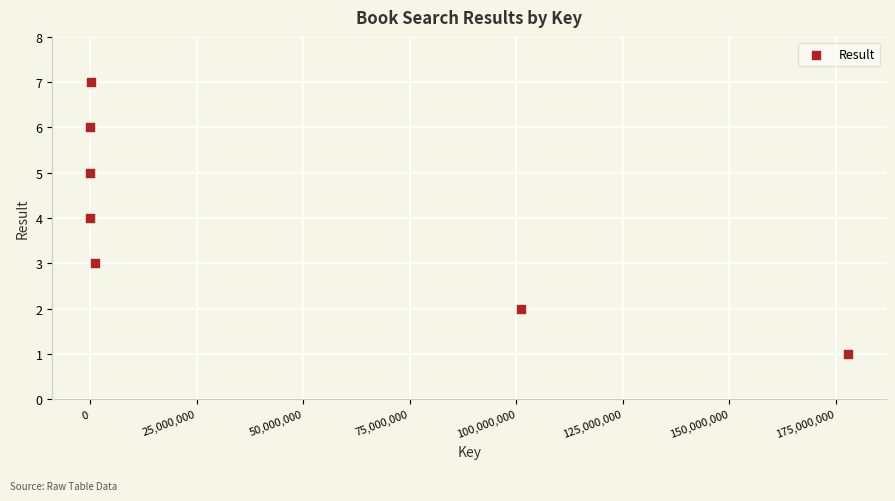

What is the average Y value?

4